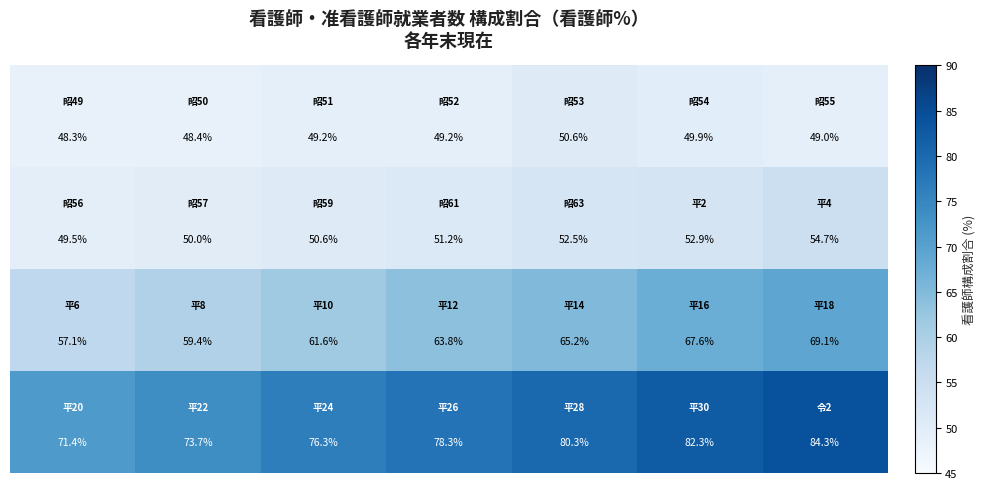

What is the greatest value displayed?

84.3